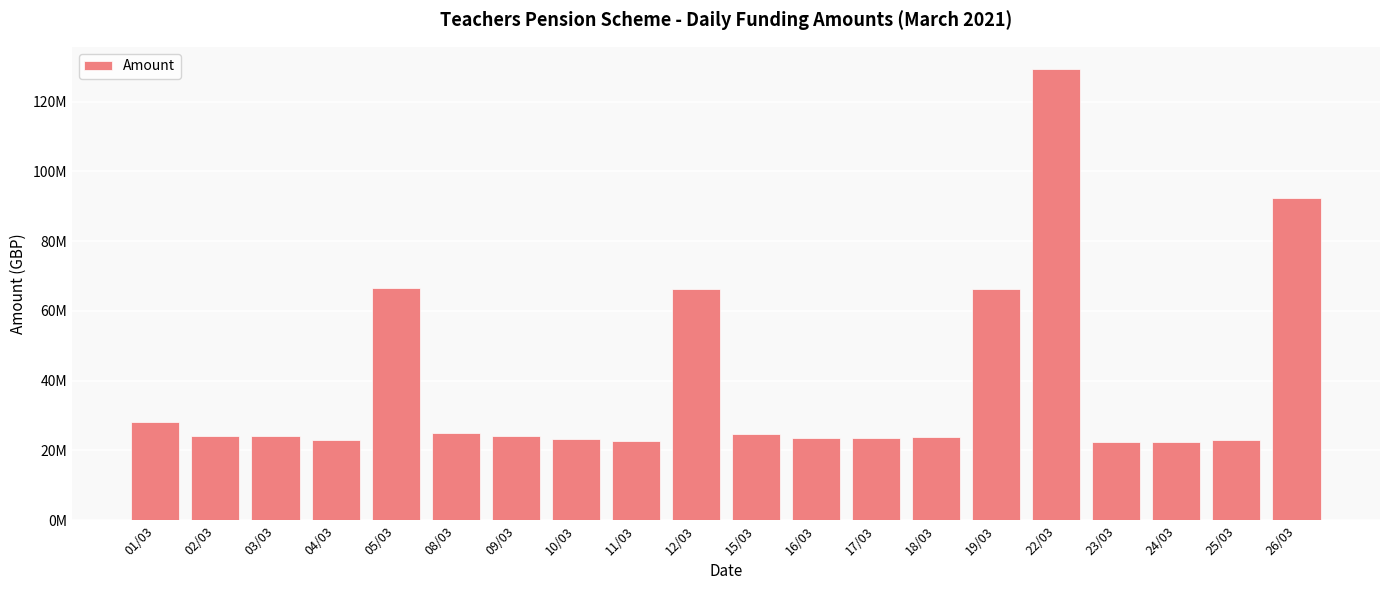

What is the smallest value displayed?

22284293.5